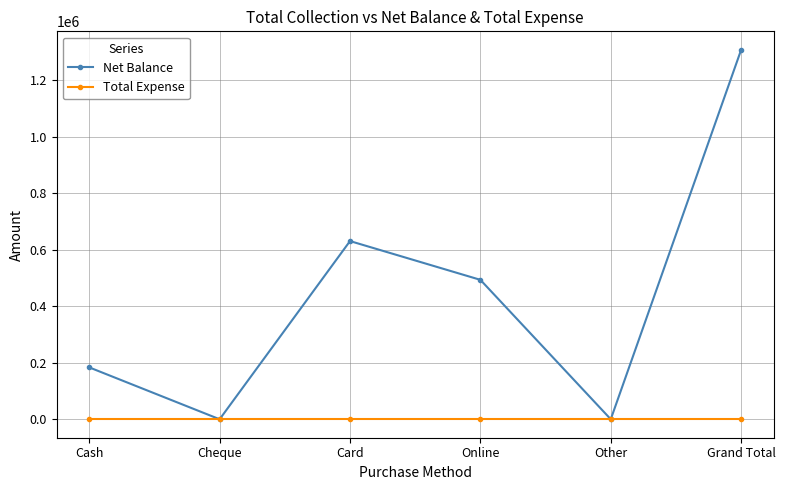

At which label does Net Balance first exceed 493797?

Card